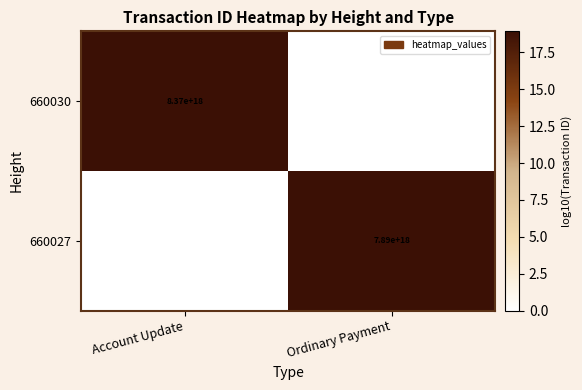

True or false: 660027 has a value of 7890000000000000000 at Ordinary Payment.

True